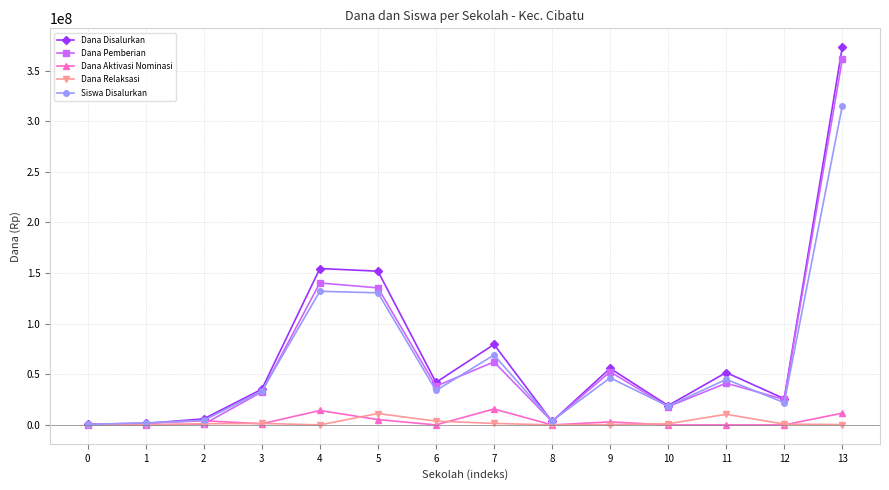

The Dana Aktivasi Nominasi series shows 750000 at 0. True or false?

True